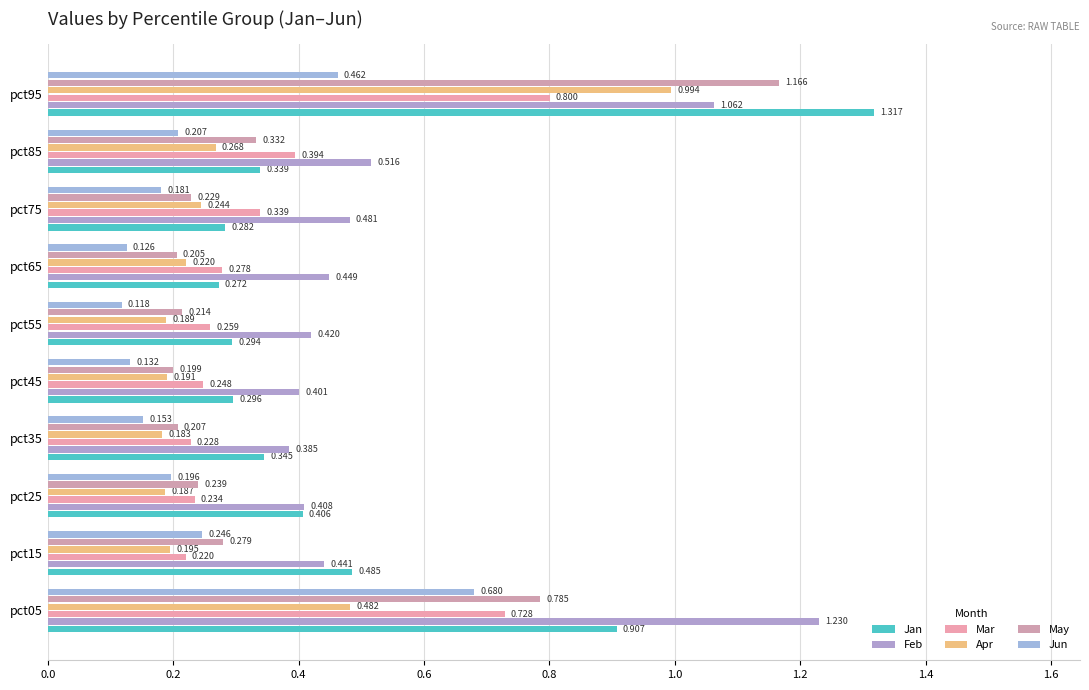

How many series are shown in this chart?

6